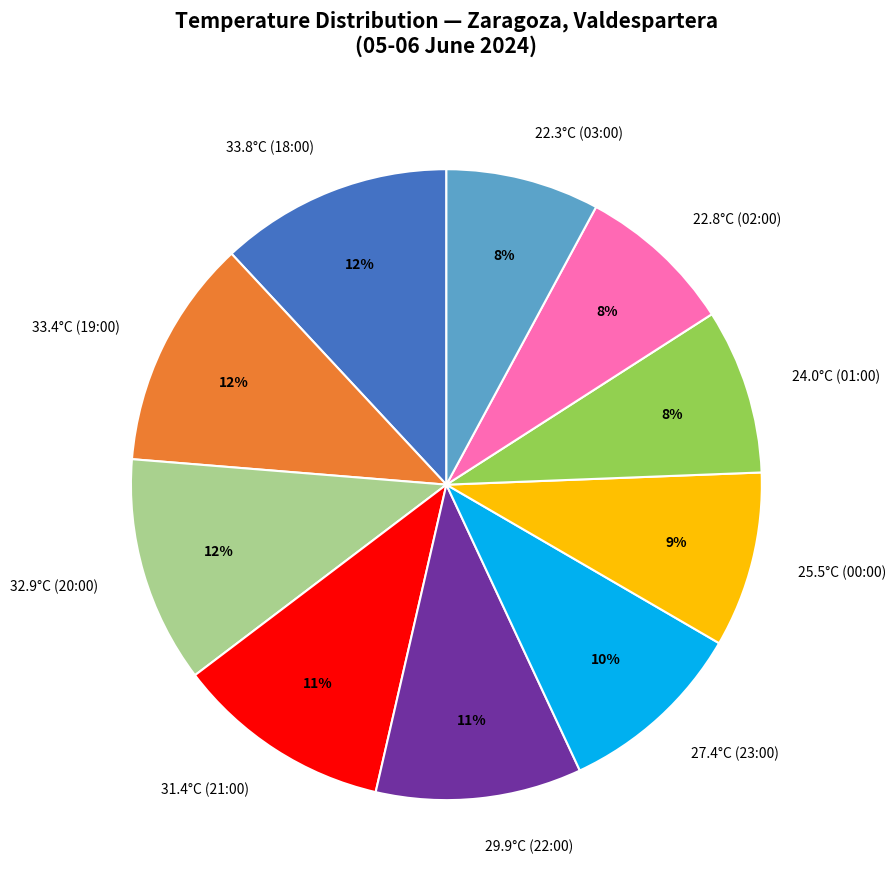

Is there any slice that represents more than half of the pie?

No